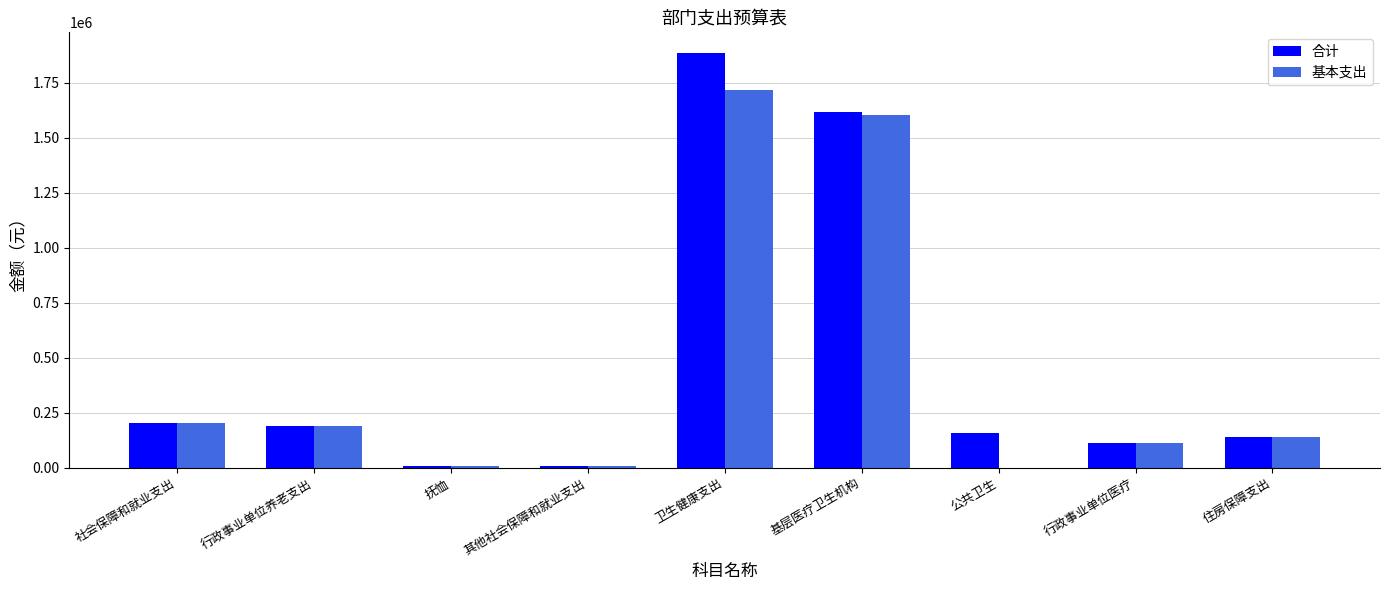

How many data points in 合计 are above 157428?

5